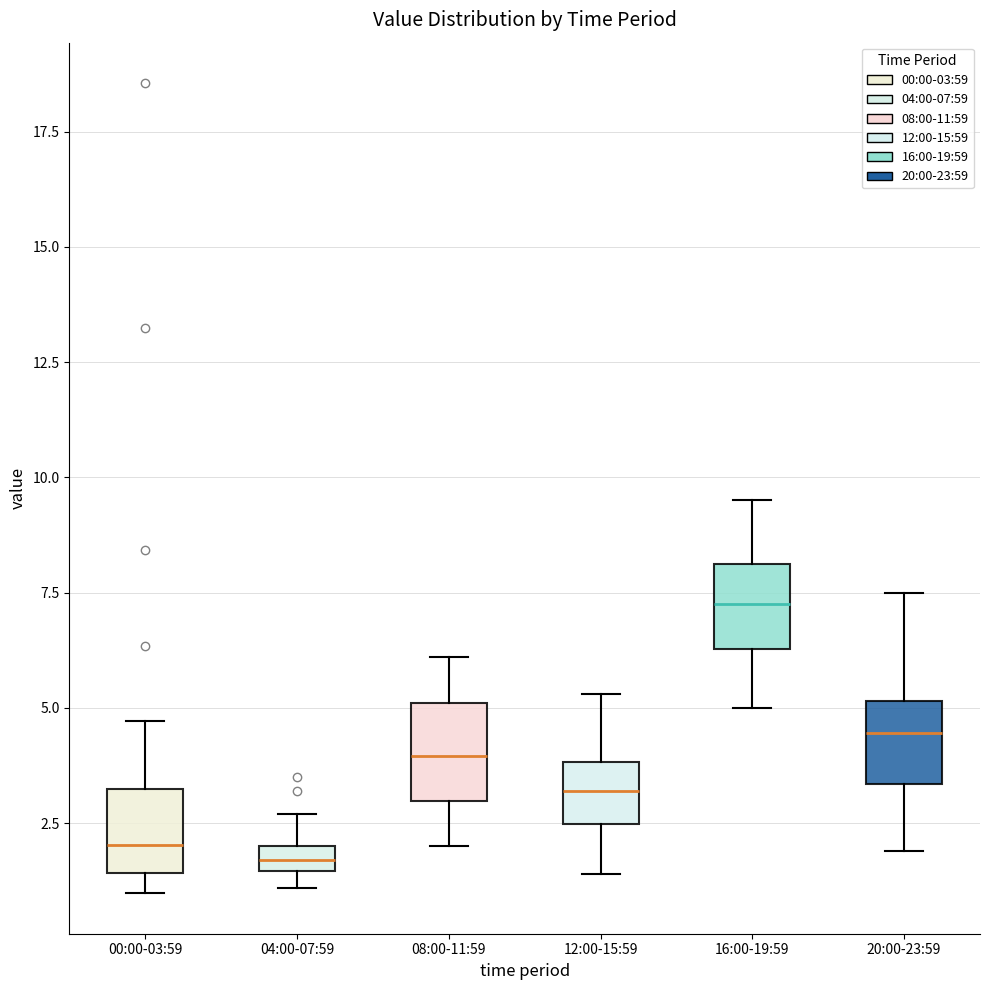

Which box has the highest median line?

16:00-19:59